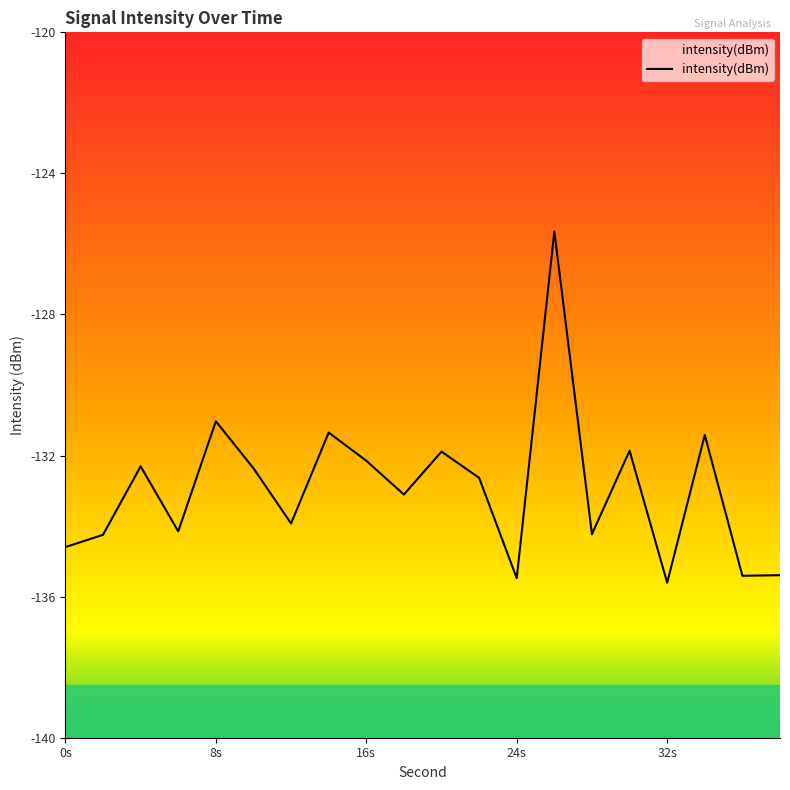

What is the greatest value displayed?

-125.6